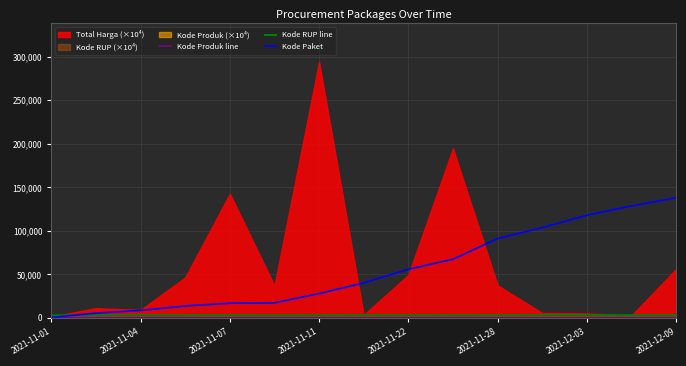

At which label is Kode Paket closest to 69170?

9